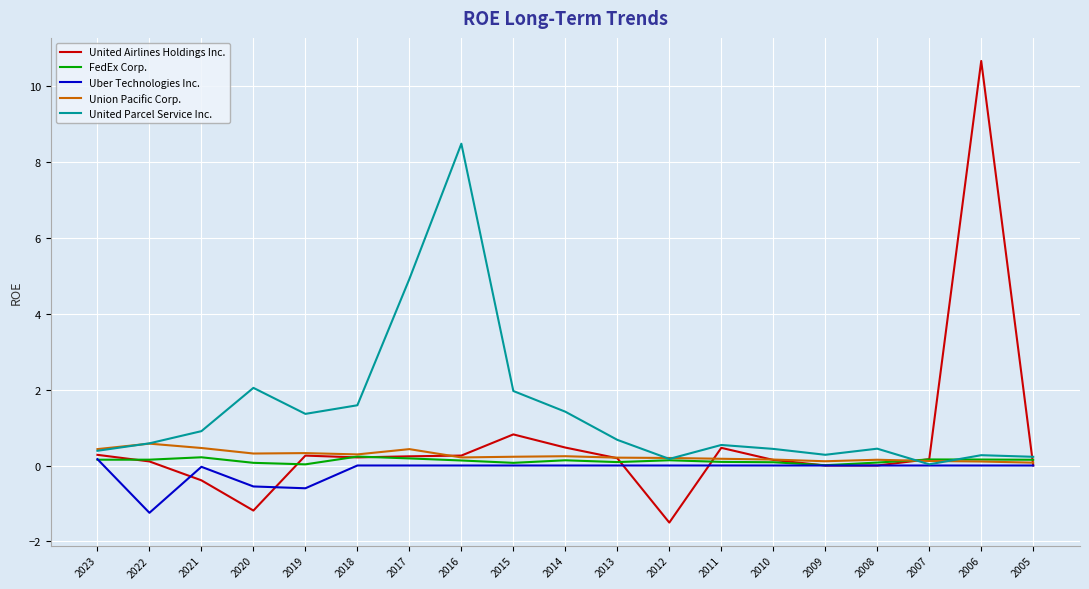

Is the value of Uber Technologies Inc. at 2022 greater than the value of United Airlines Holdings Inc. at 2019?

No